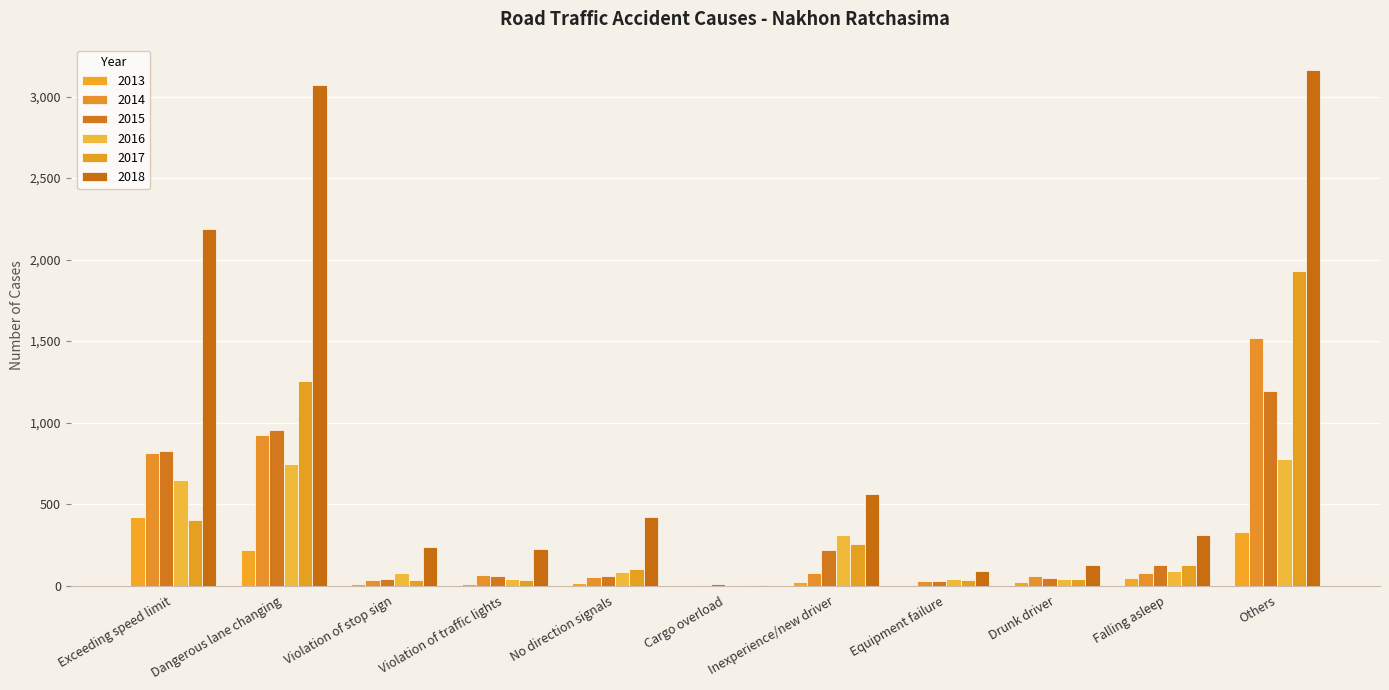

Does the chart contain stacked bars?

No